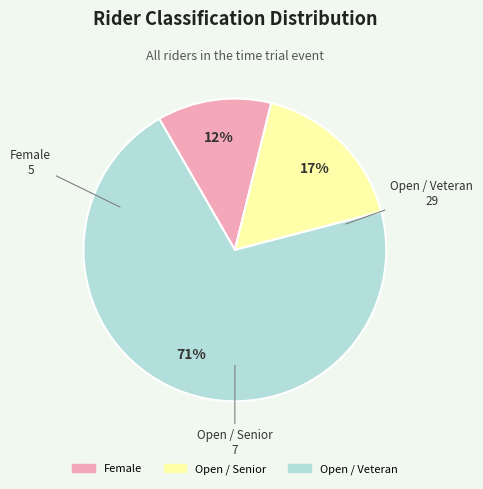

To the nearest percent, what is the difference between the largest and smallest slice percentages?

59%